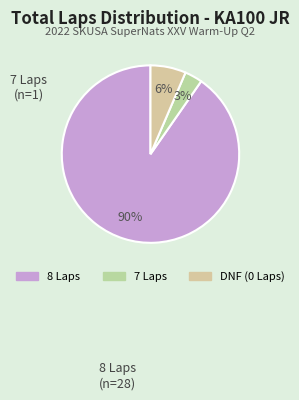

How many slices are in this pie chart?

3